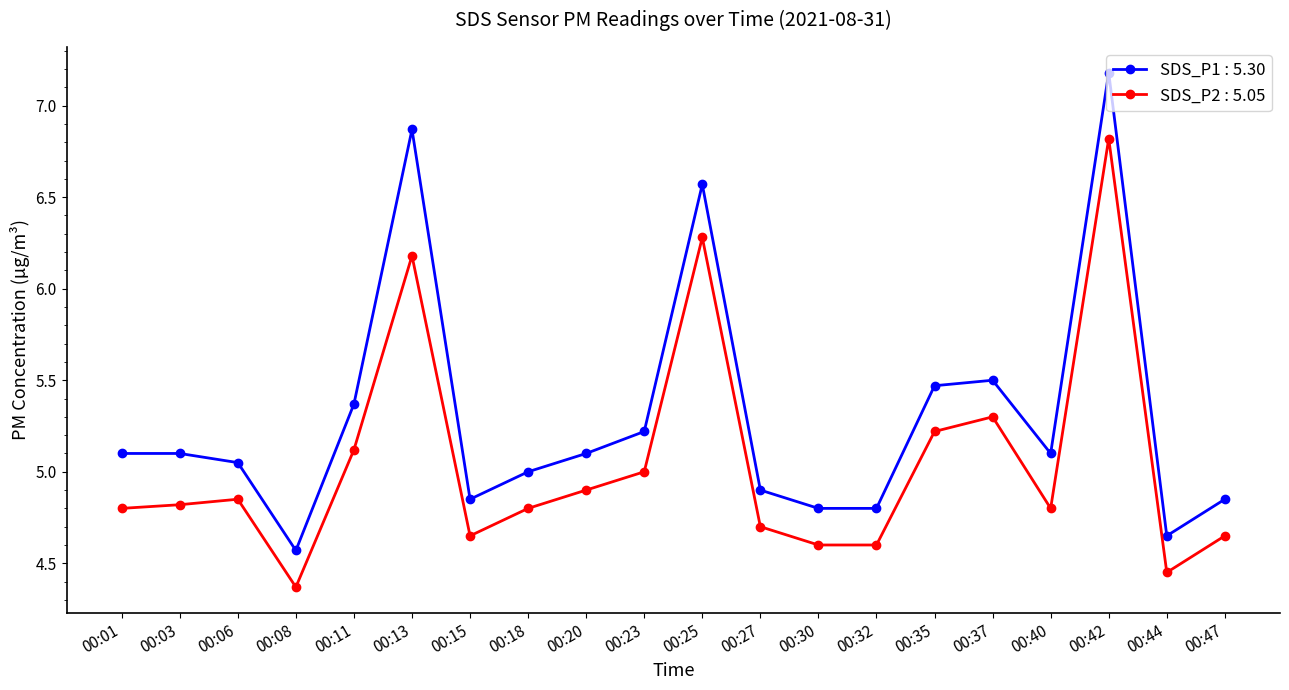

True or false: SDS_P2 : 5.05 and SDS_P1 : 5.30 cross at least once.

False